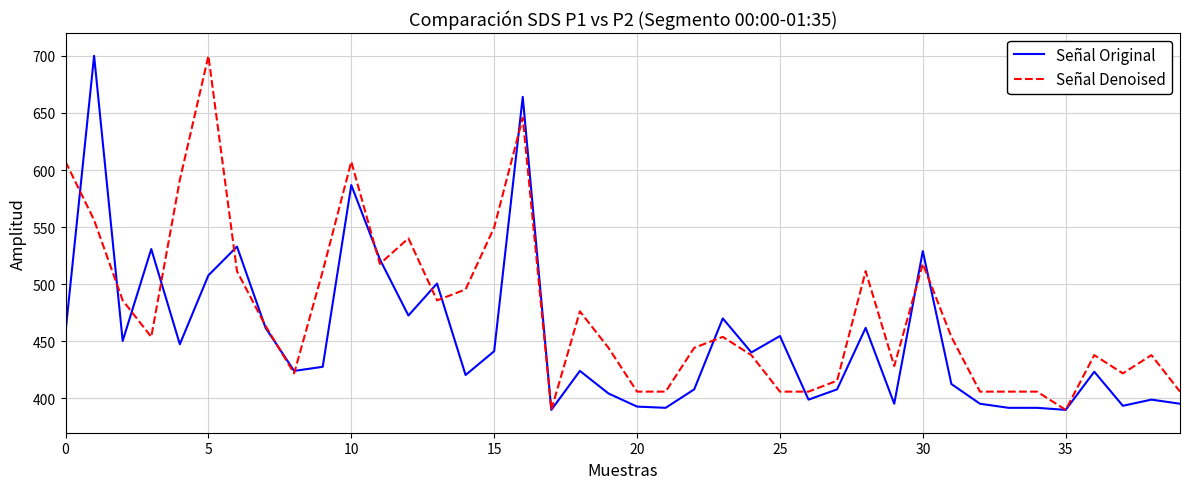

What is the lowest value of the Señal Original series?

390.0